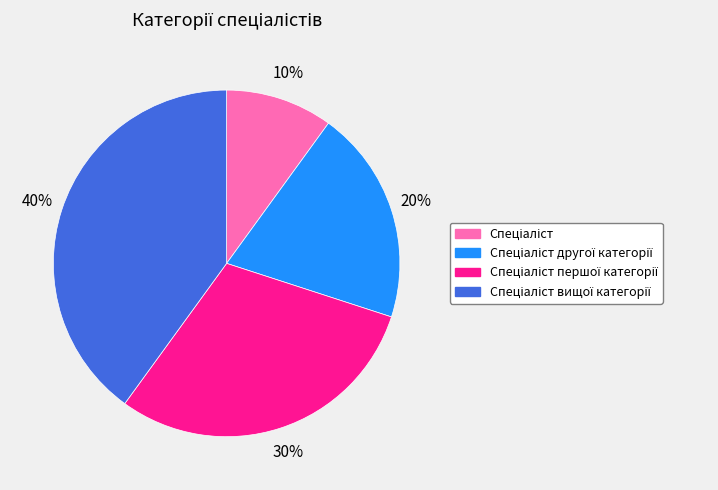

To the nearest percent, what is the difference between the largest and smallest slice percentages?

30%